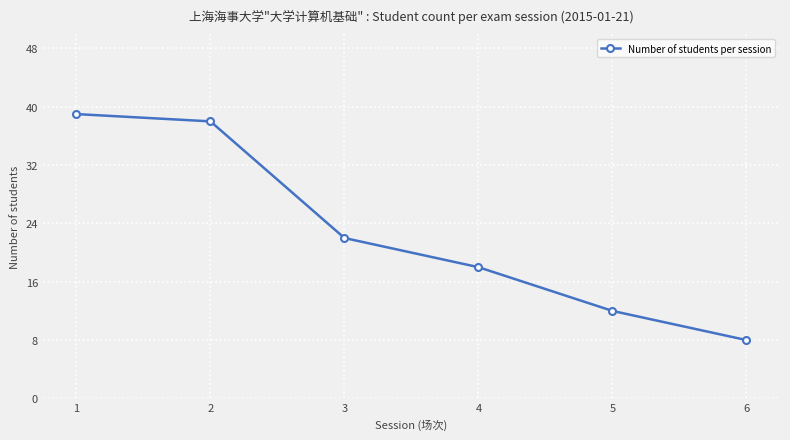

The value at 4 is 8. True or false?

False